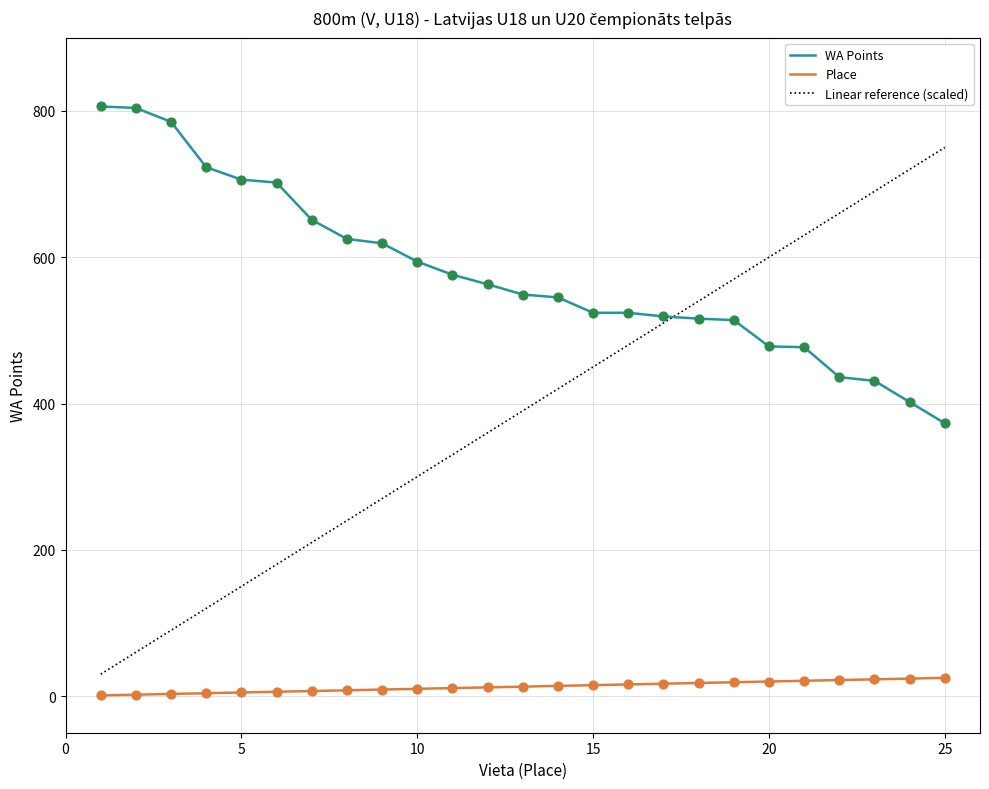

At which category is the sum across all series the highest?

1